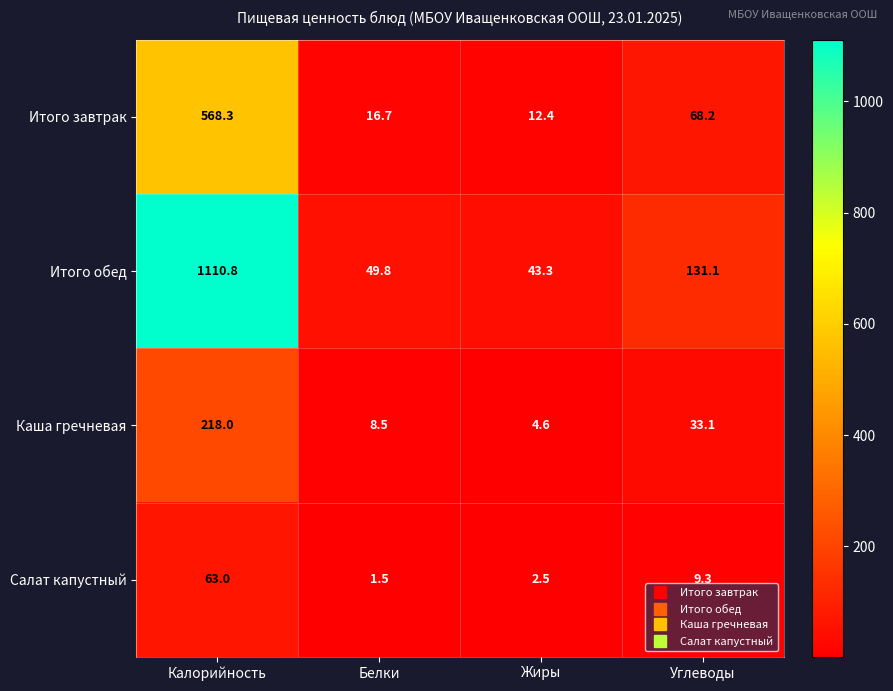

What is the difference between the highest and lowest values at Жиры?

40.8